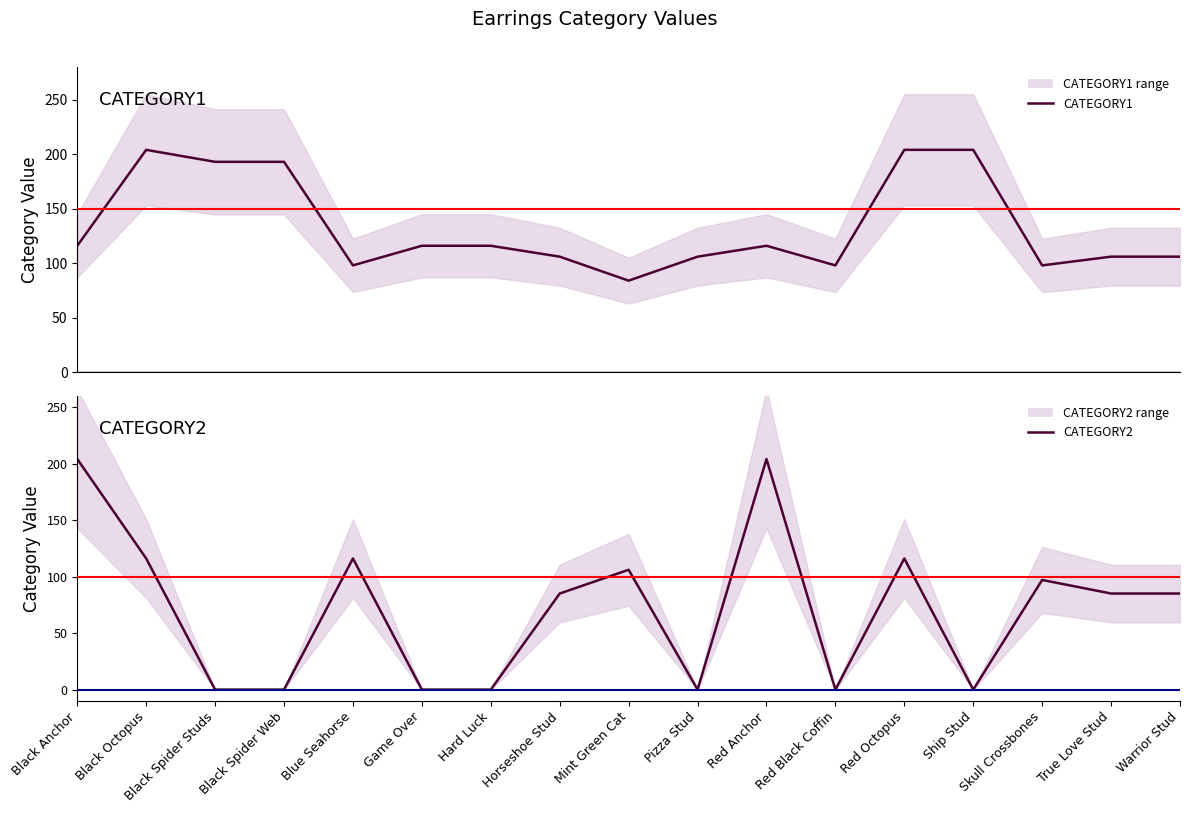

Reading right to left, extract all data points from this chart.

CATEGORY1: 106	106	98	204	204	98	116	106	84	106	116	116	98	193	193	204	116
CATEGORY2: 85	85	97	0	116	0	204	0	106	85	0	0	116	0	0	116	204